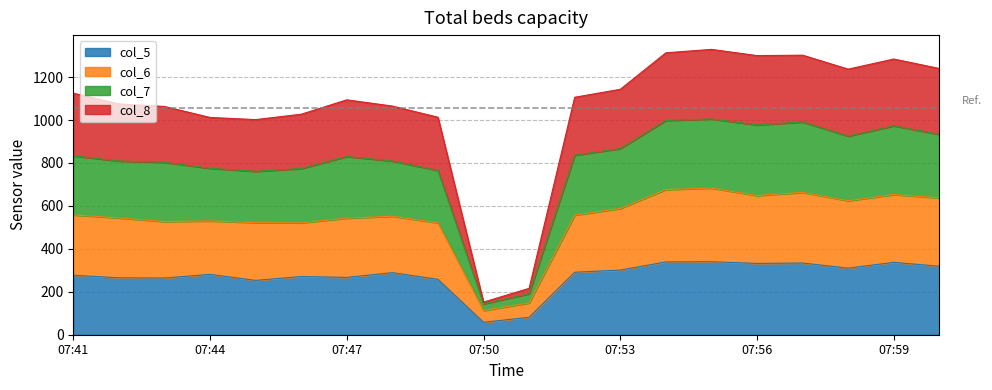

Where is the first local maximum for col_6?

07:44